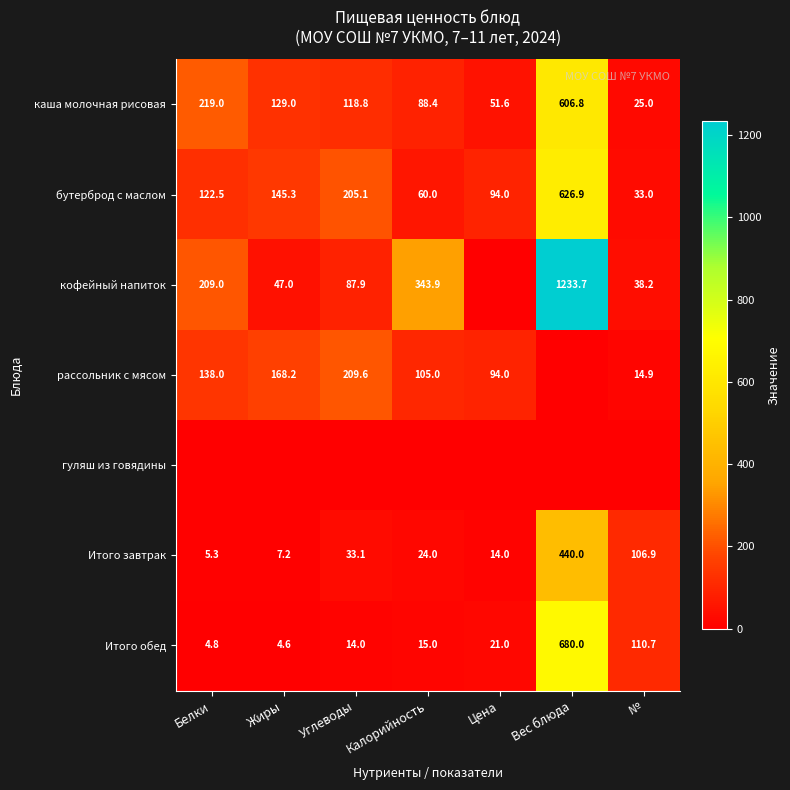

At which label does Итого завтрак reach its peak?

Вес блюда